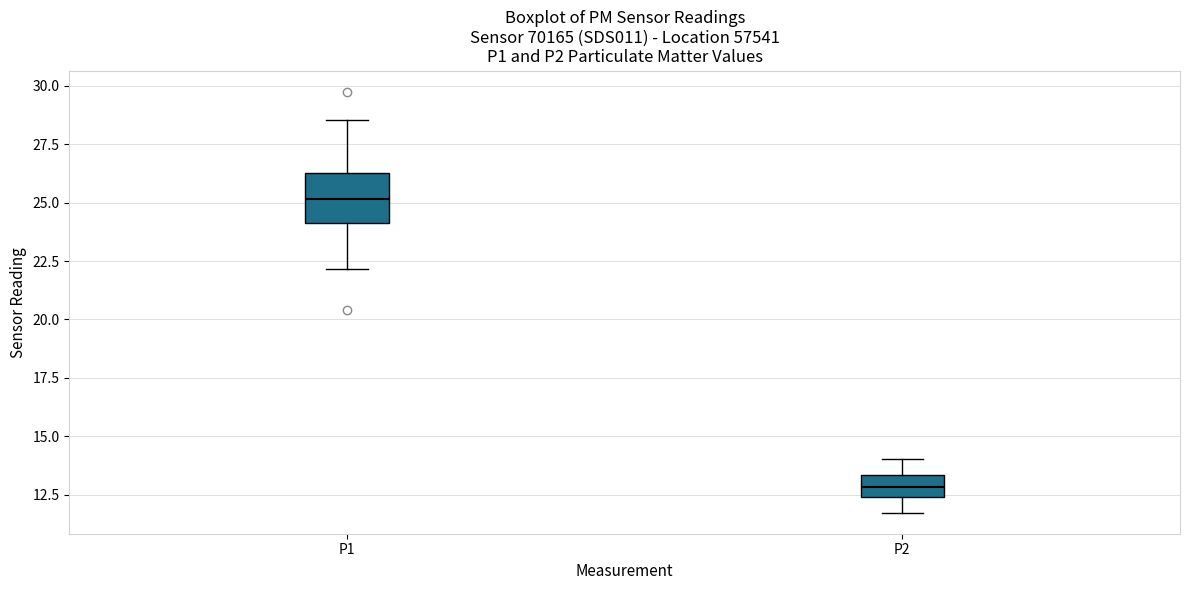

Which box's median line is the lowest?

P2